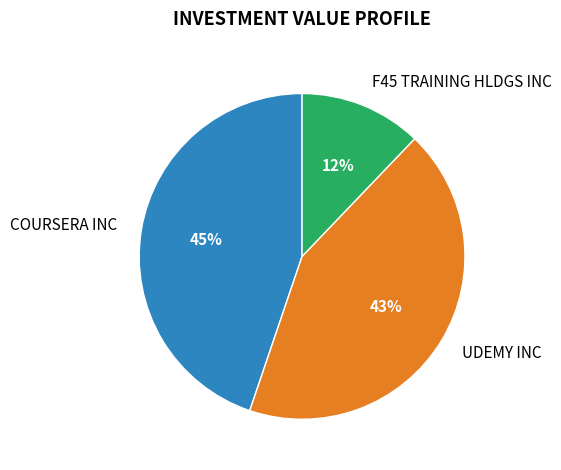

Which slice is the largest?

COURSERA INC